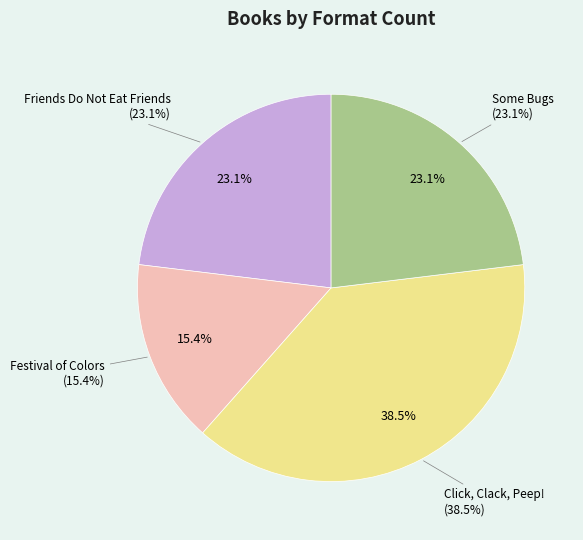

True or false: Some Bugs accounts for 36% of the total.

False